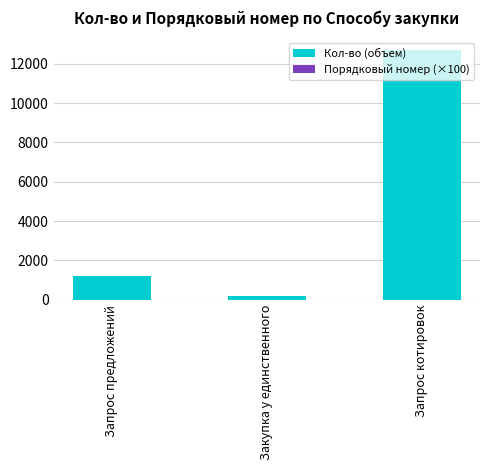

What is the sum of the Кол-во (объем) values at Запрос предложений and Закупка у единственного?

1389.0